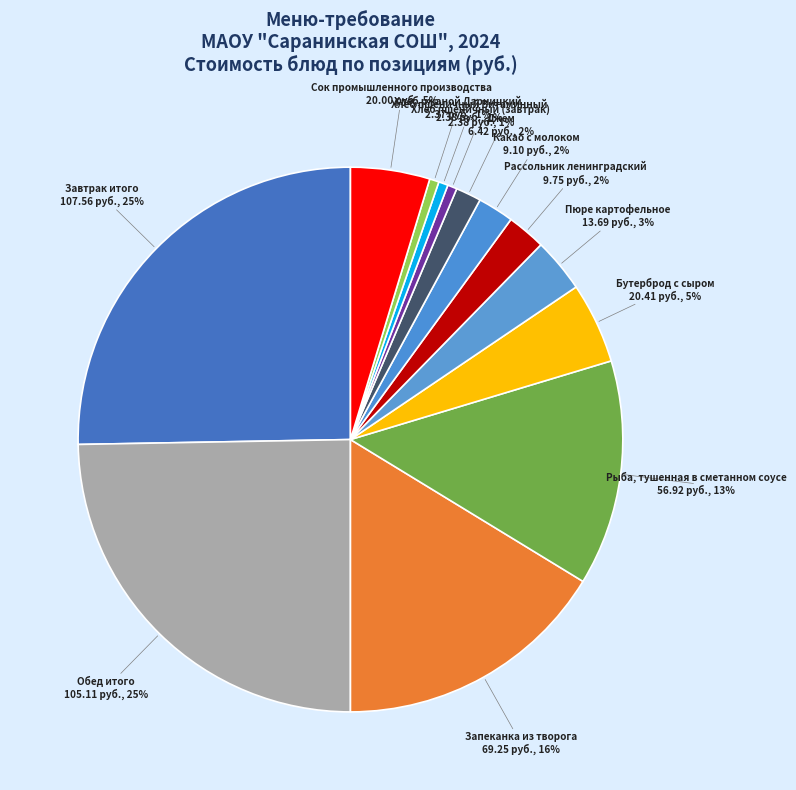

Between Рассольник ленинградский and Обед итого, which is larger?

Обед итого